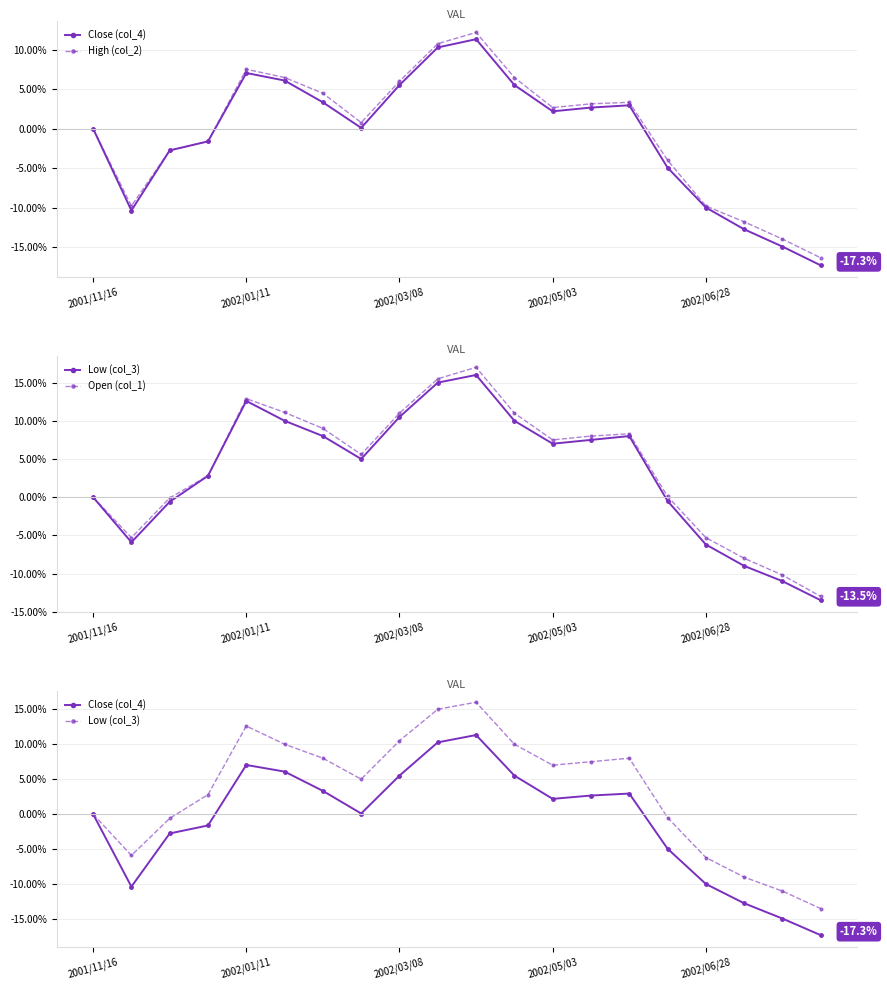

At which label does Close (col_4) reach its peak?

10